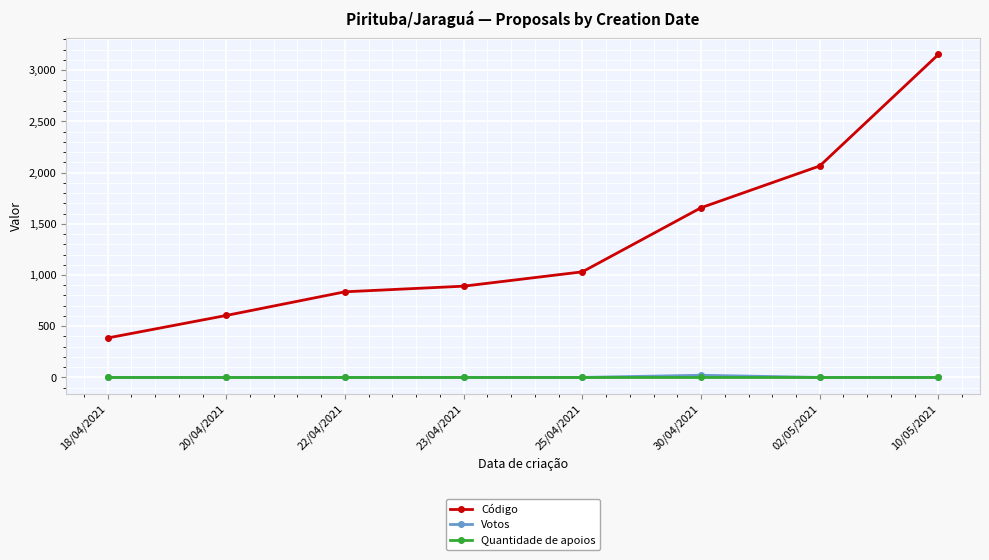

What are all the series names shown in the legend?

Código, Votos, Quantidade de apoios